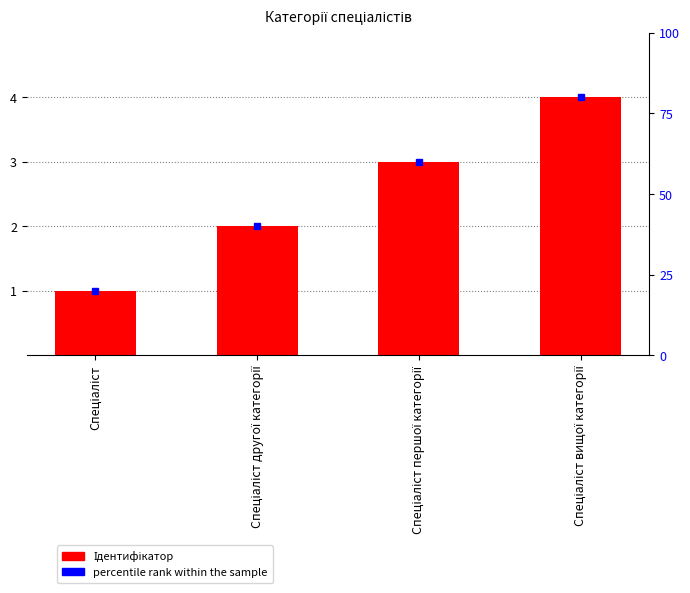

What is the label of the 1st bar from the right?

Спеціаліст вищої категорії